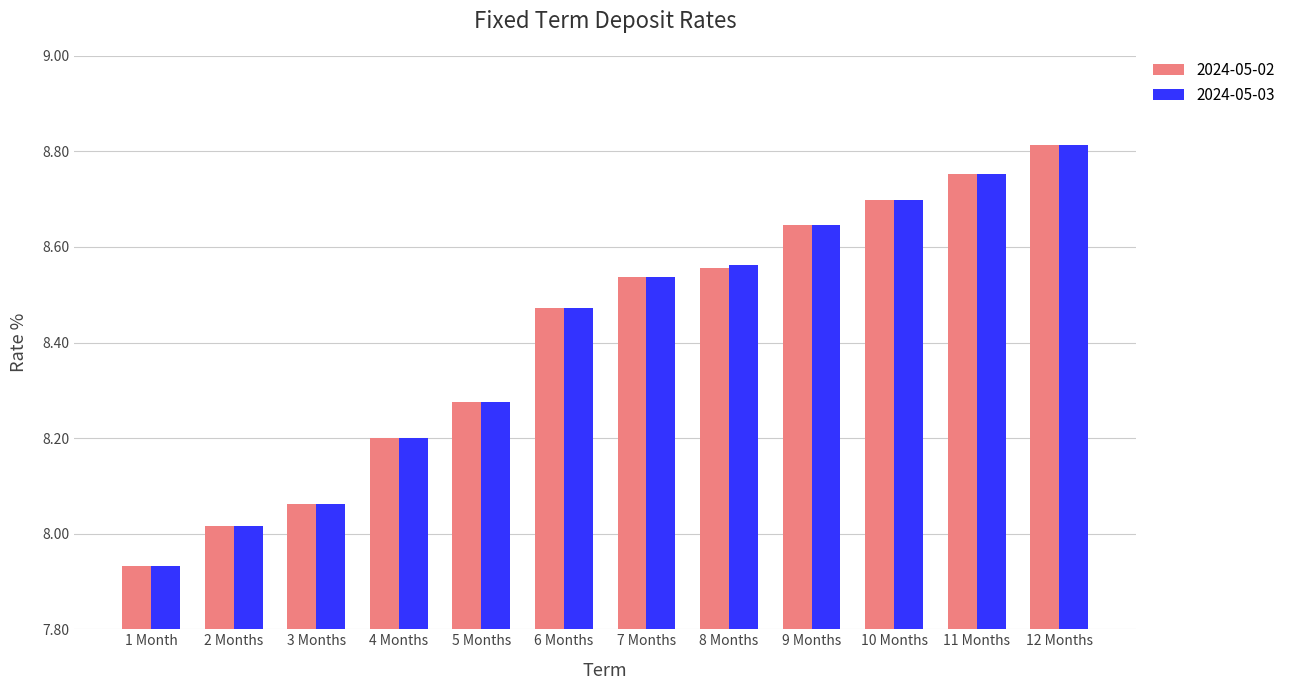

What is the total value across all series at 7 Months?

17.1